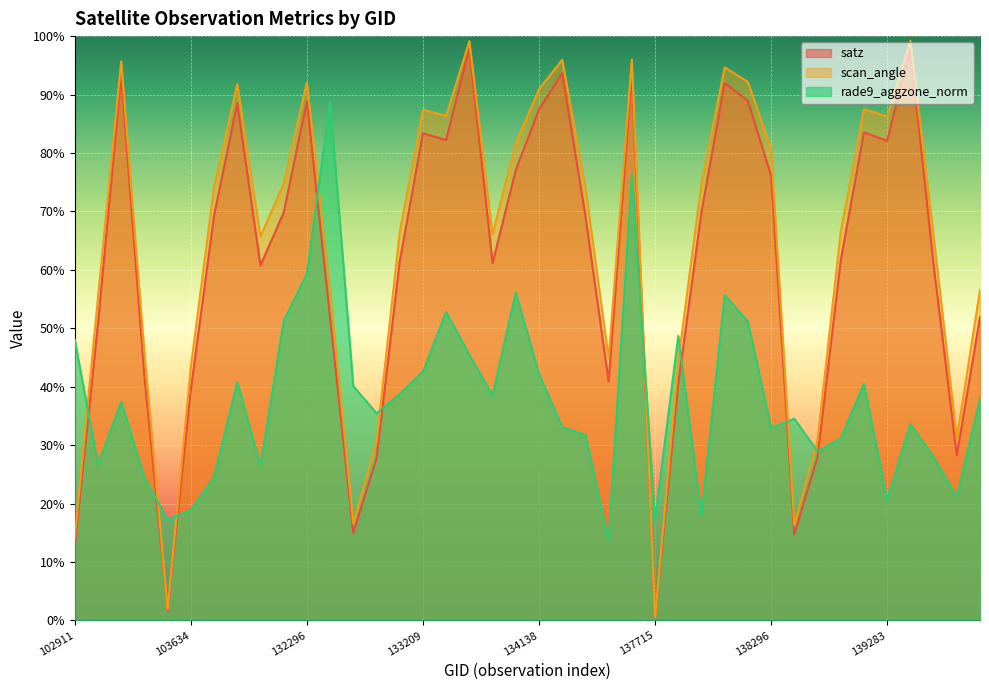

True or false: rade9_aggzone_norm has a value of 38.5 at 133404.

True